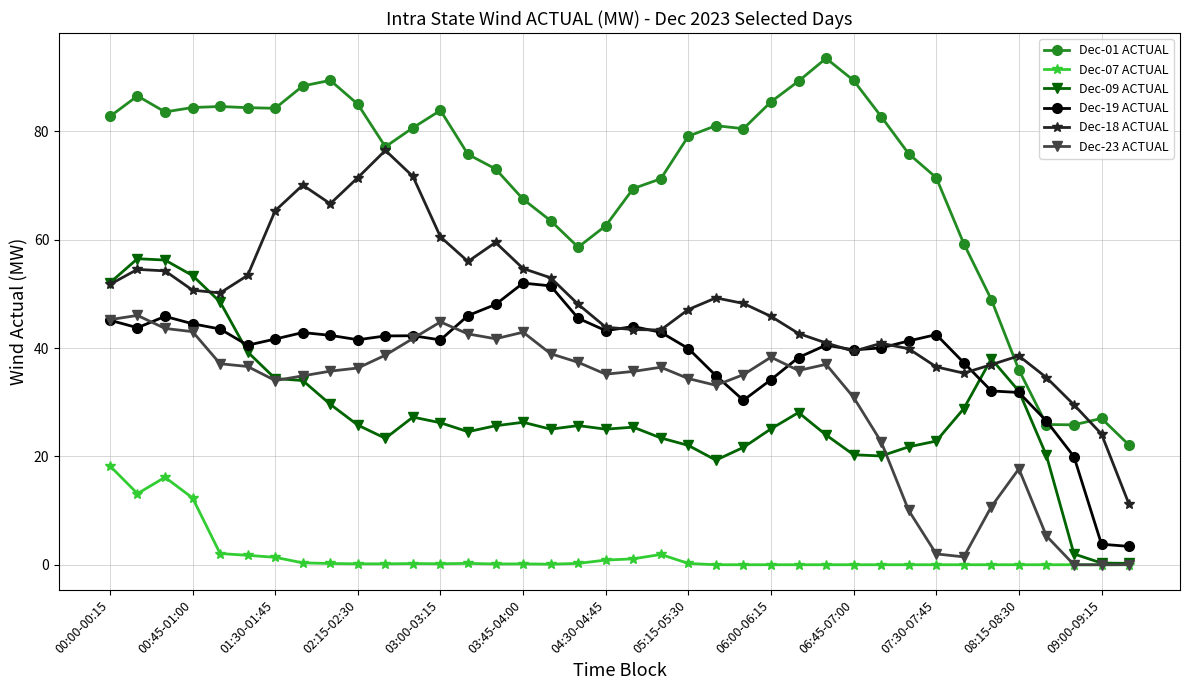

True or false: Dec-23 ACTUAL and Dec-01 ACTUAL intersect in this chart.

False